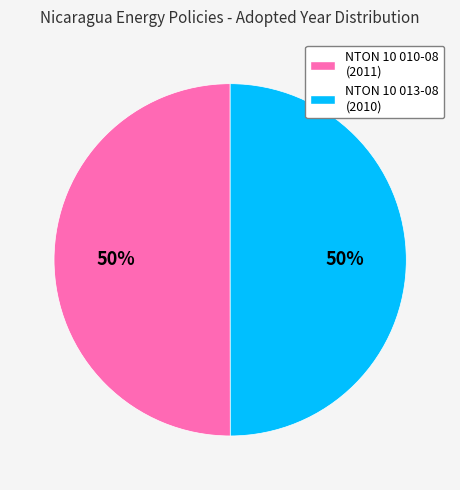

What percentage is the NTON 10 013-08 (2010) slice, to the nearest percent?

50%